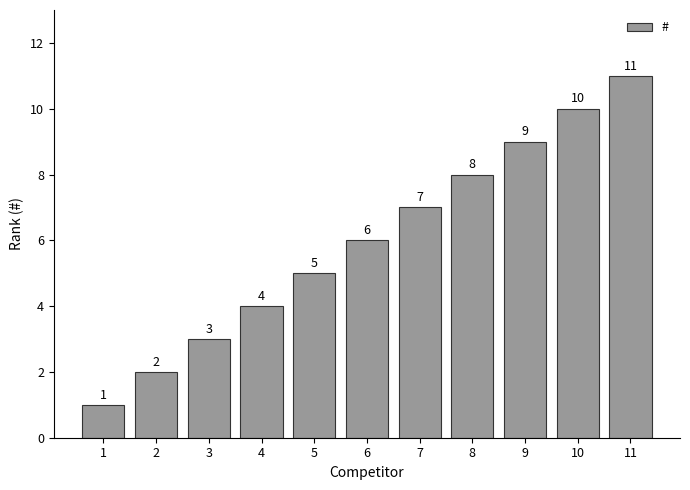

True or false: the data shows 6 at 11.

False